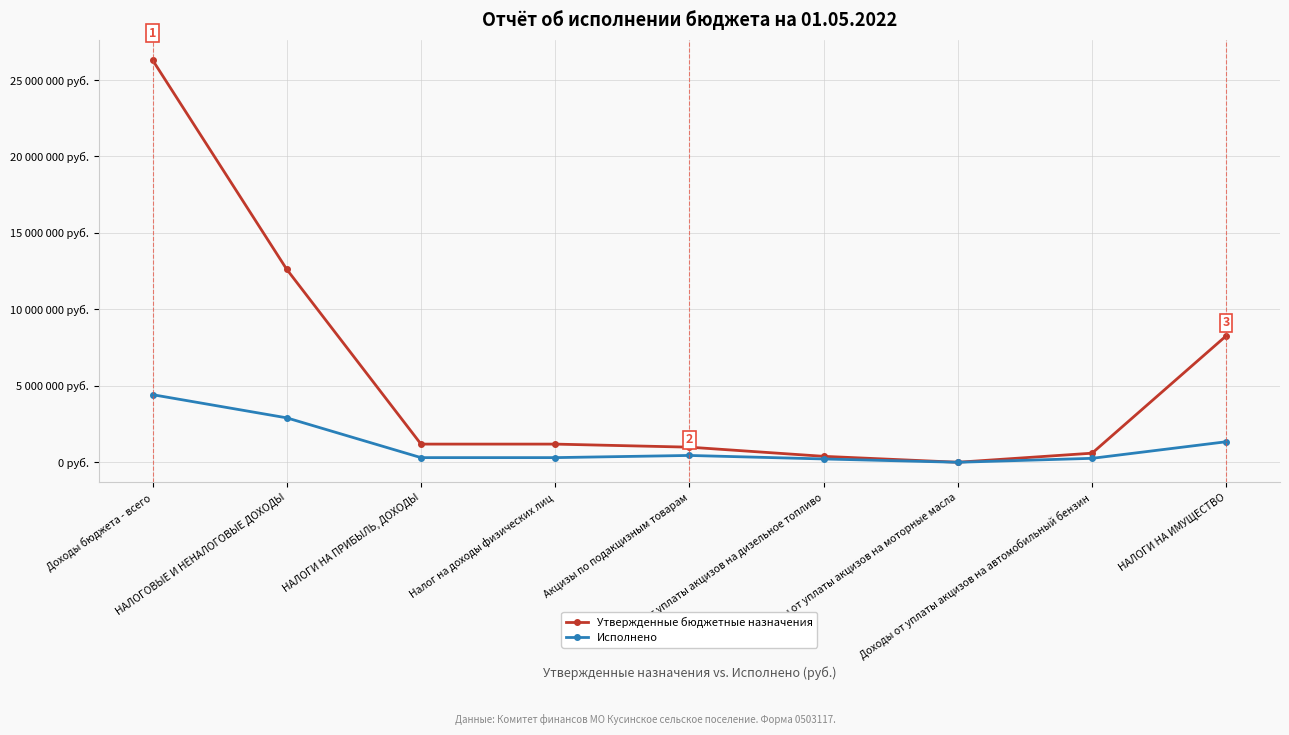

Rank the series by their maximum value, from lowest to highest.

Исполнено, Утвержденные бюджетные назначения